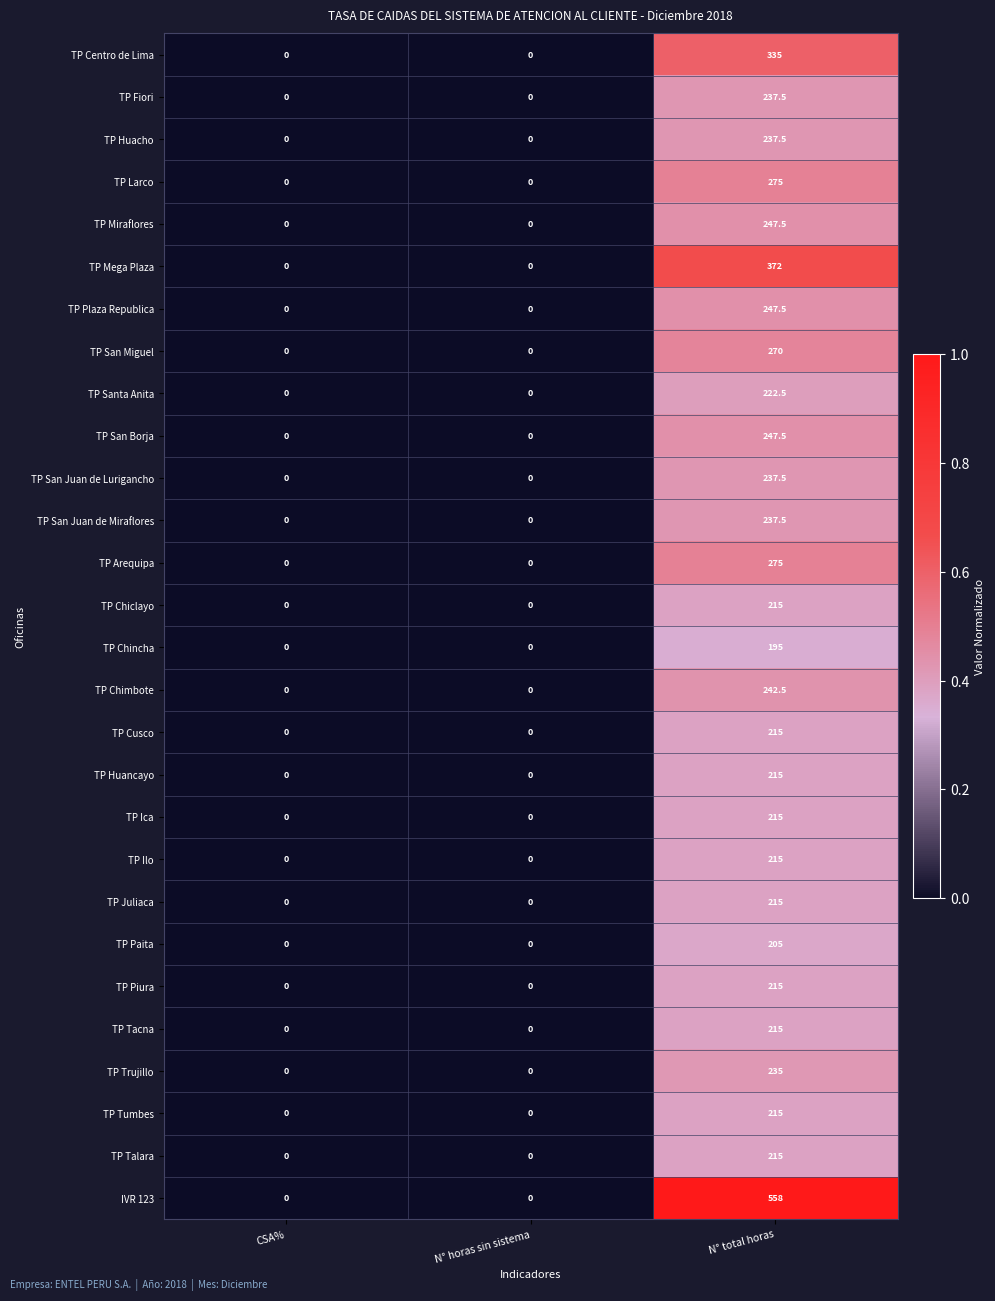

Which label corresponds to the largest value in the chart?

N° total horas